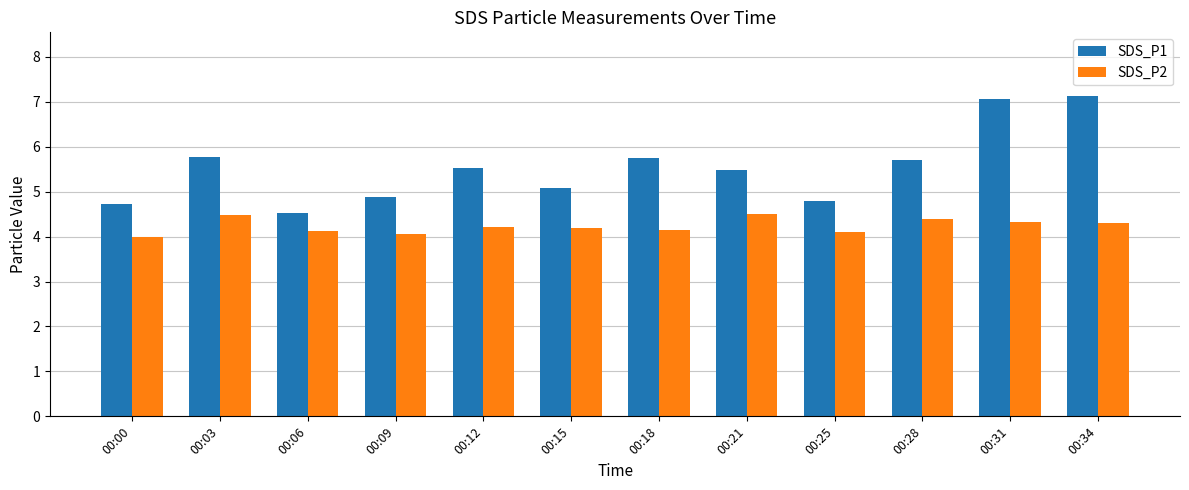

What is the sum of all SDS_P1 values?

66.4